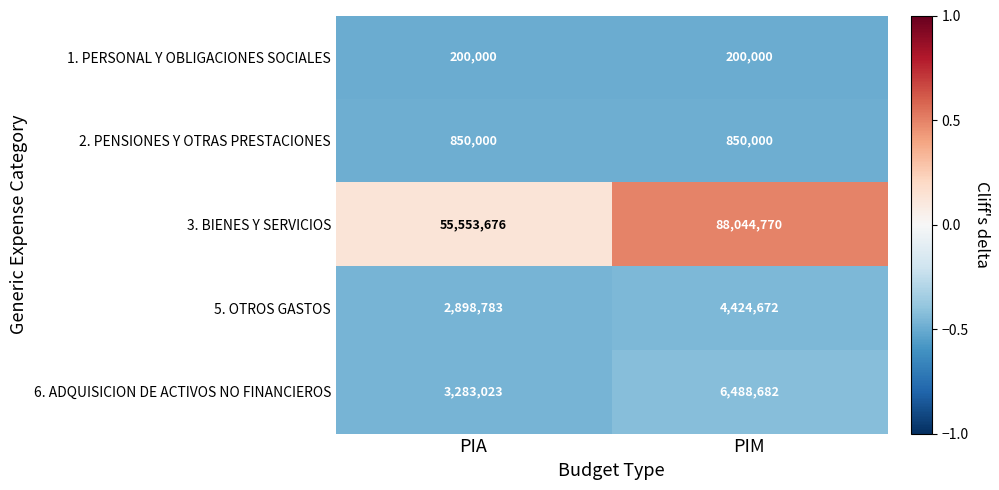

Rank the series by their maximum value, from highest to lowest.

3. BIENES Y SERVICIOS, 6. ADQUISICION DE ACTIVOS NO FINANCIEROS, 5. OTROS GASTOS, 2. PENSIONES Y OTRAS PRESTACIONES, 1. PERSONAL Y OBLIGACIONES SOCIALES